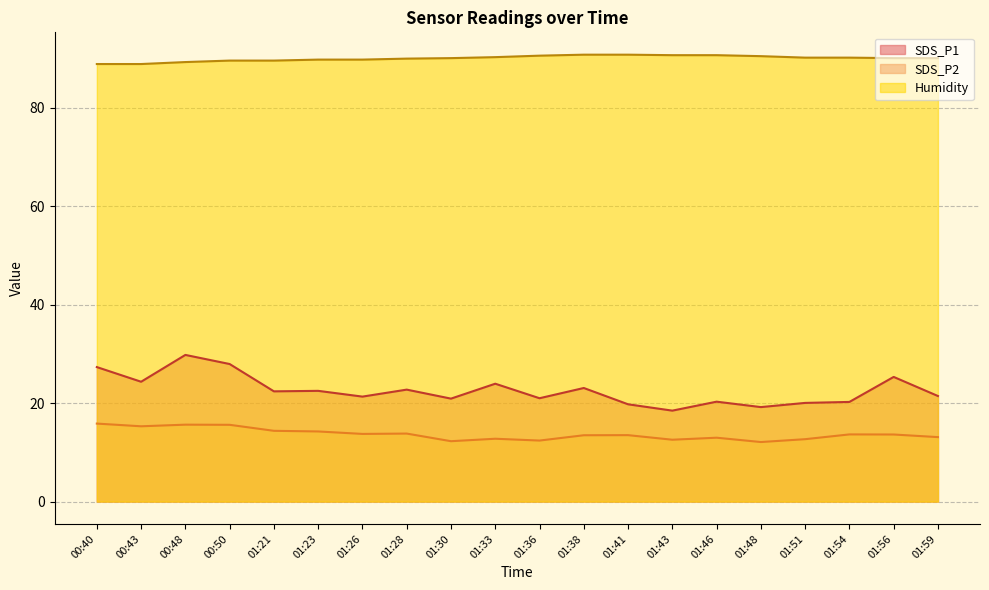

At which category does SDS_P2 reach its first local valley?

00:43